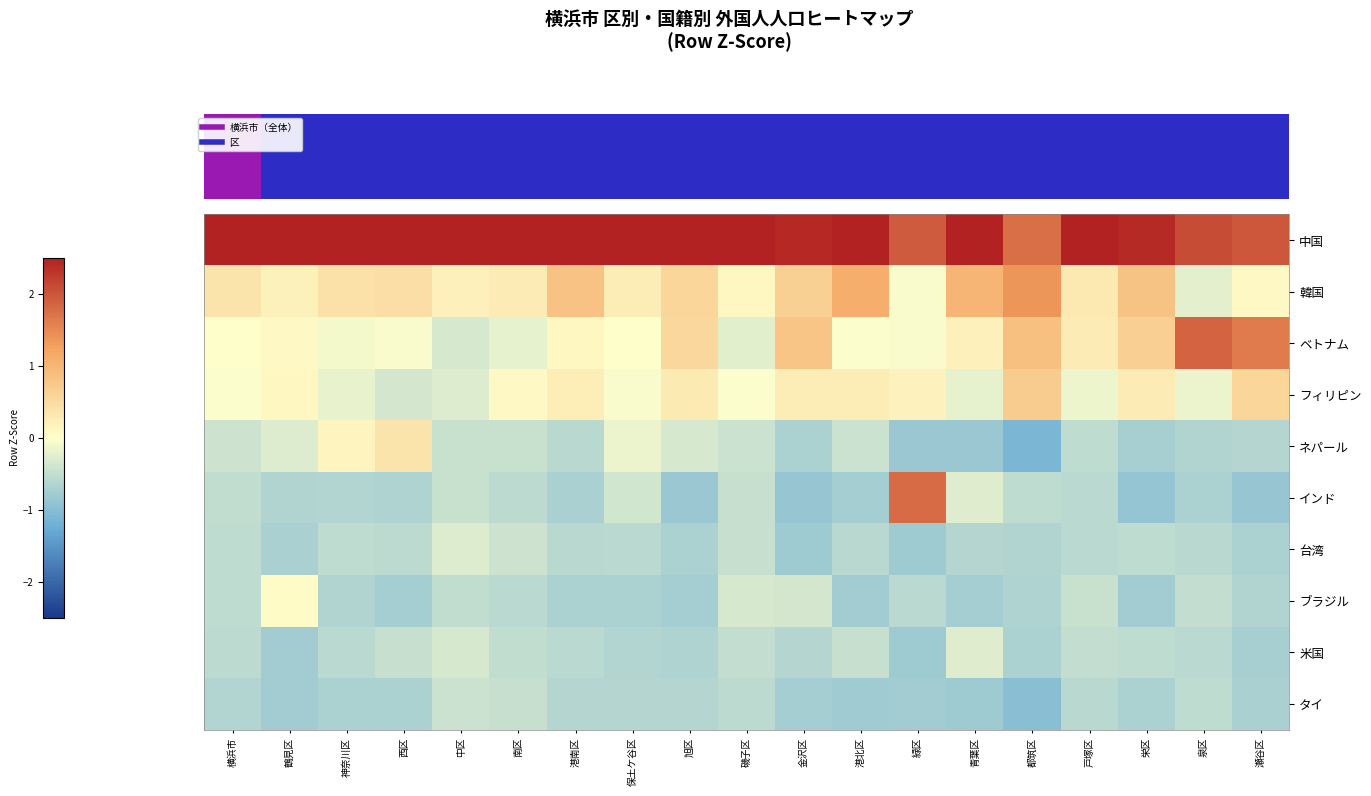

At which category does the chart reach its peak across all series?

中区